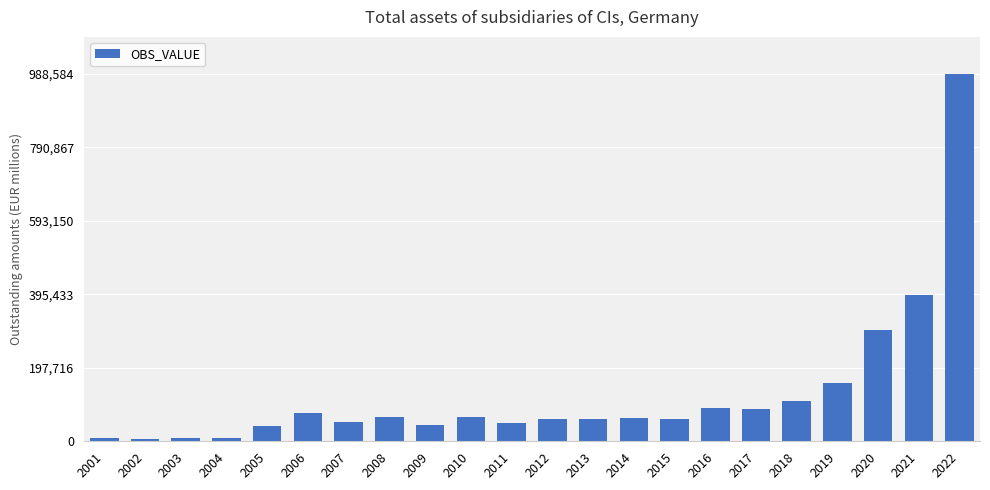

What is the difference between the maximum and minimum values?

982386